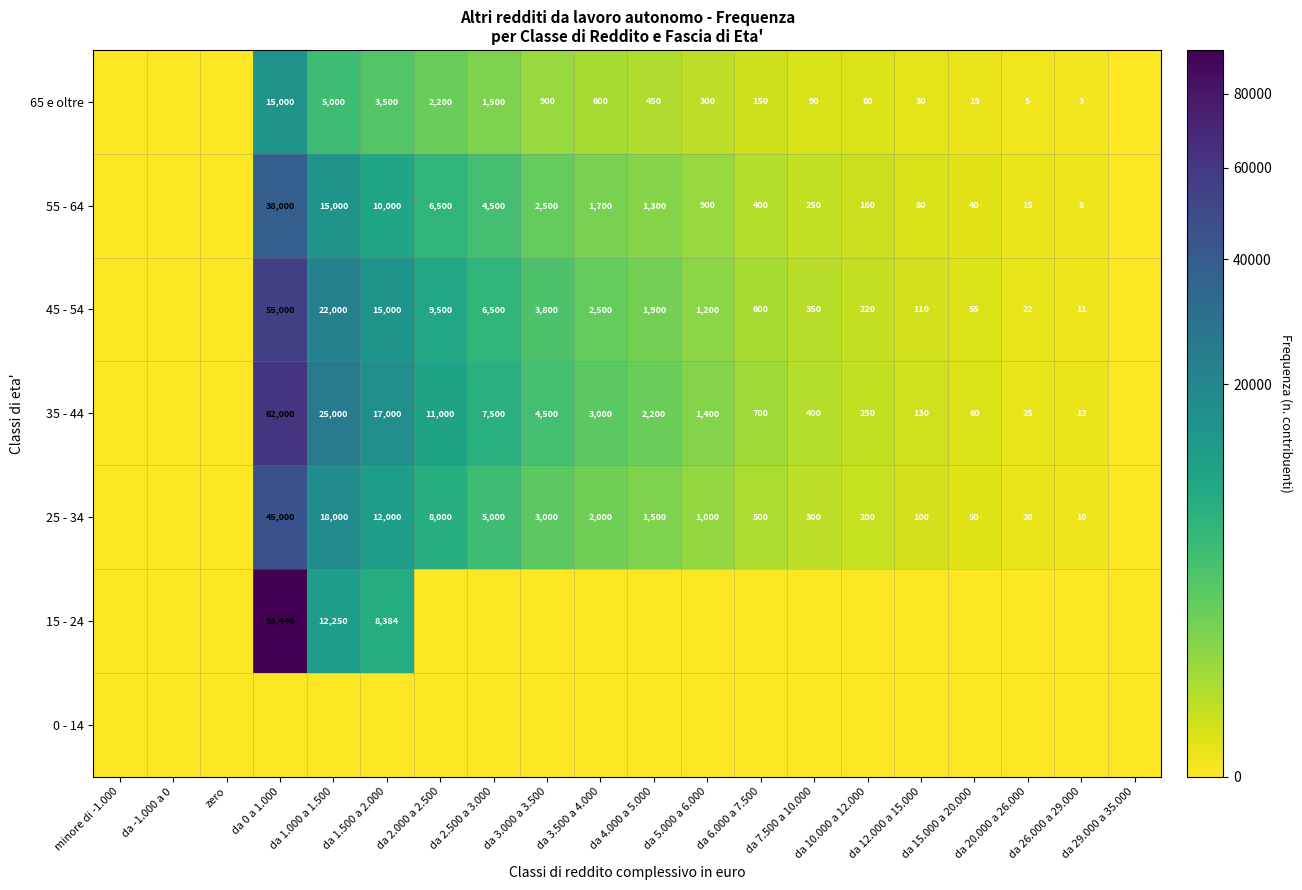

What is the sum of the 65 e oltre values at da 26.000 a 29.000 and da 3.500 a 4.000?

603